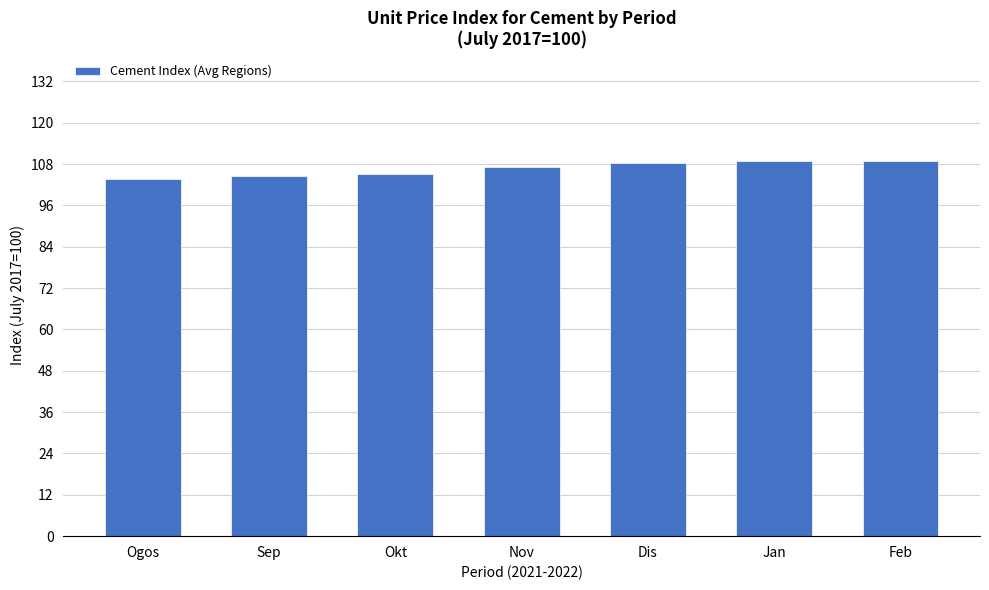

What is the sum of all values?

746.3